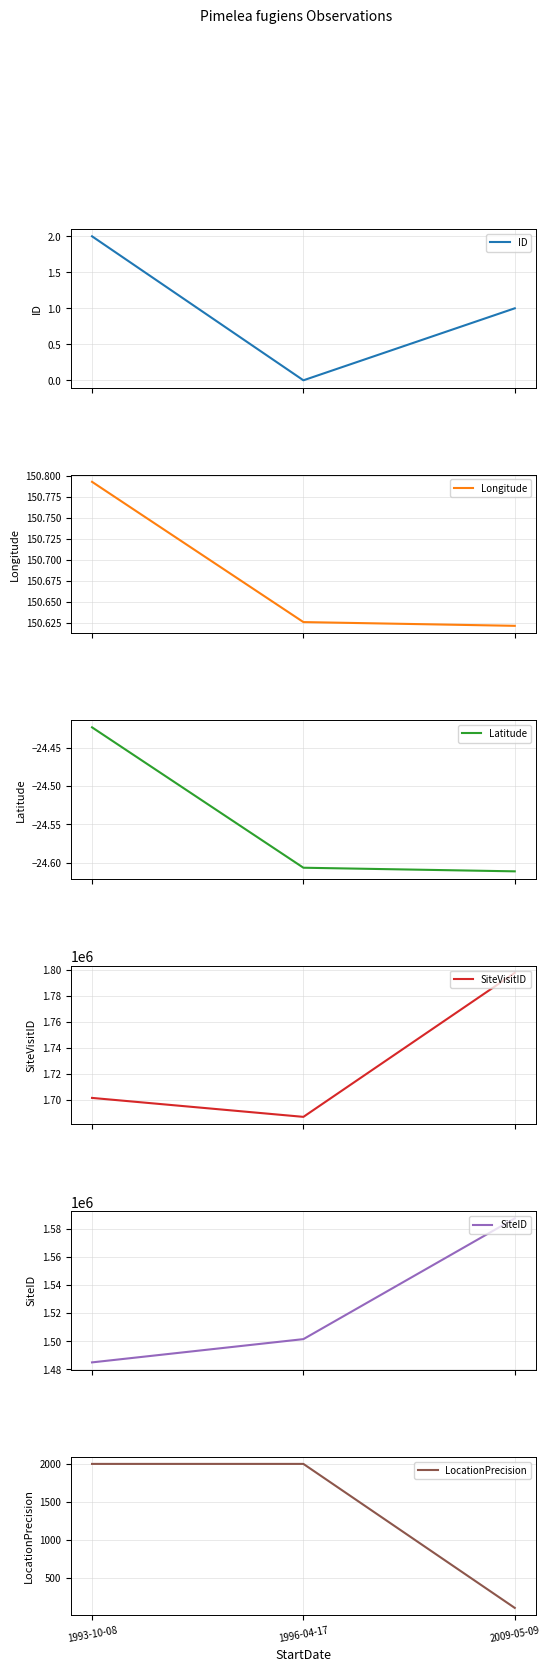

At which category does the chart reach its peak across all series?

2009-05-09